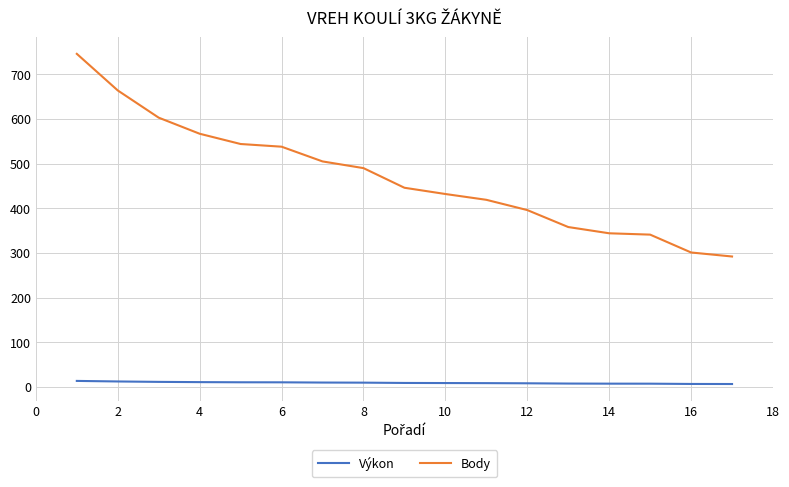

List the series in order of their peak value, highest first.

Body, Výkon